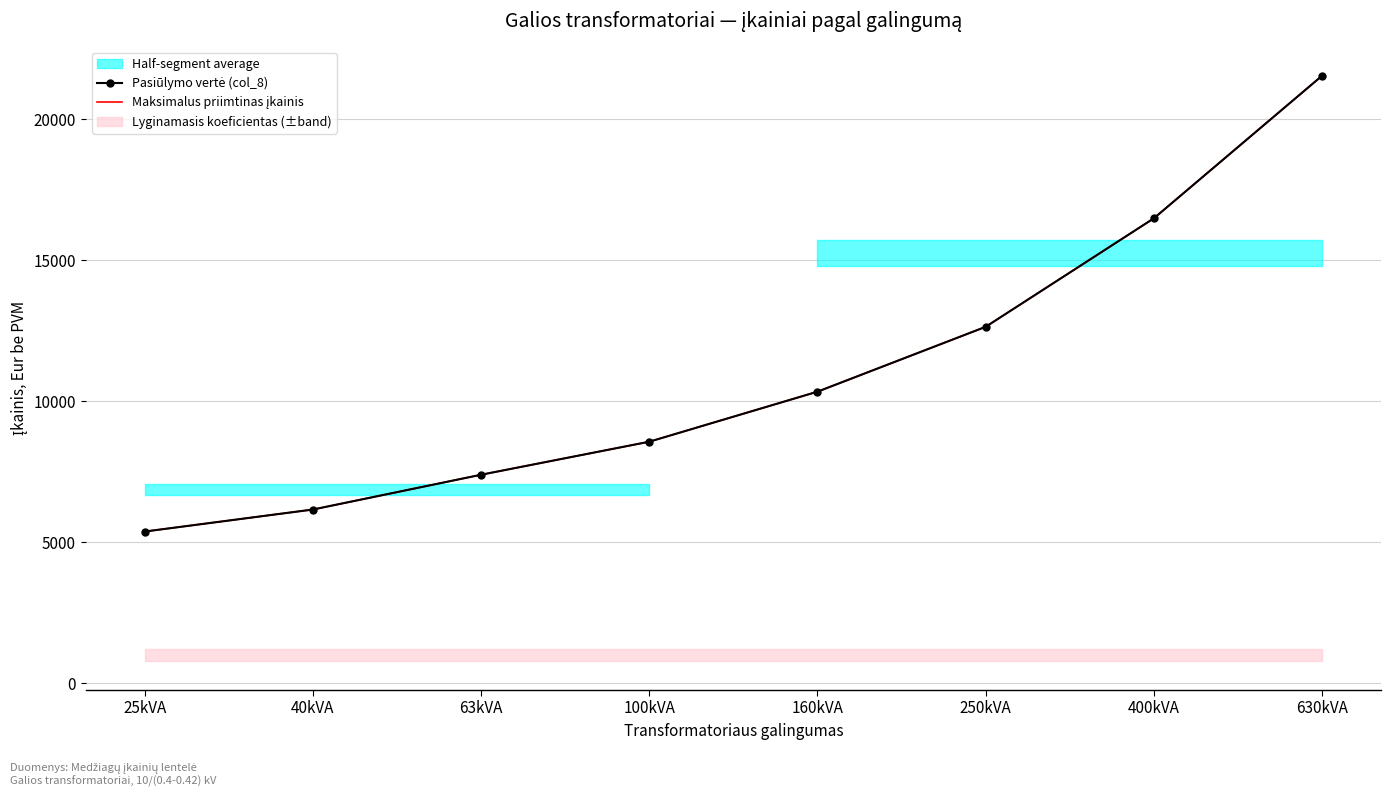

At 40kVA, list the series in order from smallest to largest.

Pasiūlymo vertė (col_8), Maksimalus priimtinas įkainis